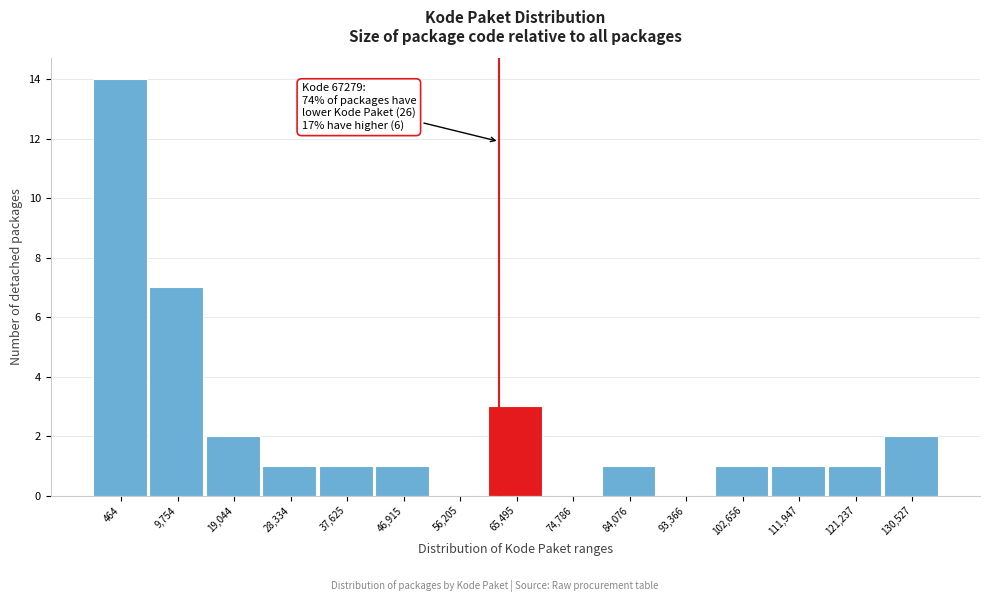

Reading left to right, transcribe all the data shown in this chart.

464=14	9,754=7	19,044=2	28,334=1	37,625=1	46,915=1	56,205=0	65,495=3	74,786=0	84,076=1	93,366=0	102,656=1	111,947=1	121,237=1	130,527=2